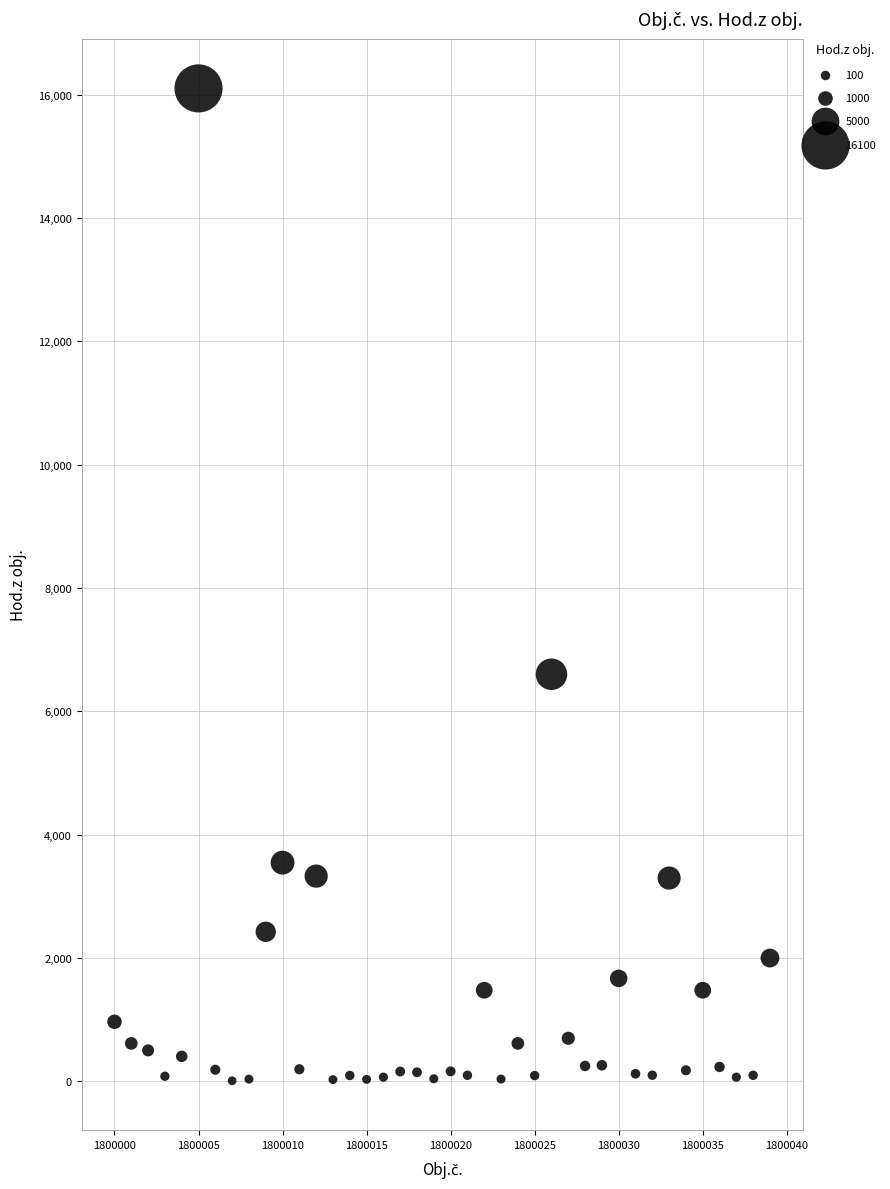

What is the range of Y values (max minus min)?

16090.0